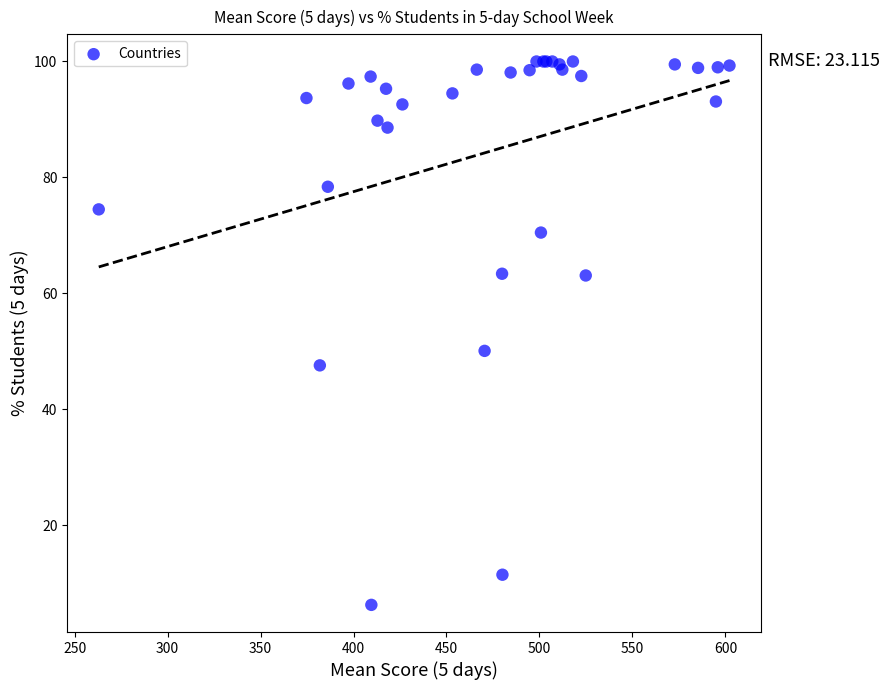

What Y value in the scatter plot is closest to 53?

50.1